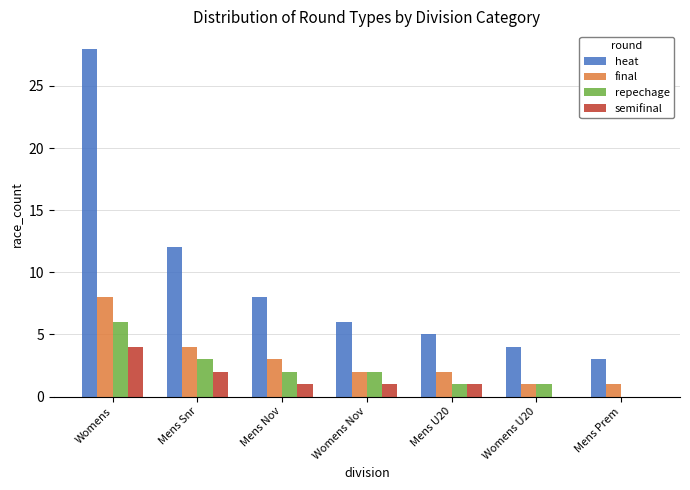

What is the total value across all series at Womens U20?

6